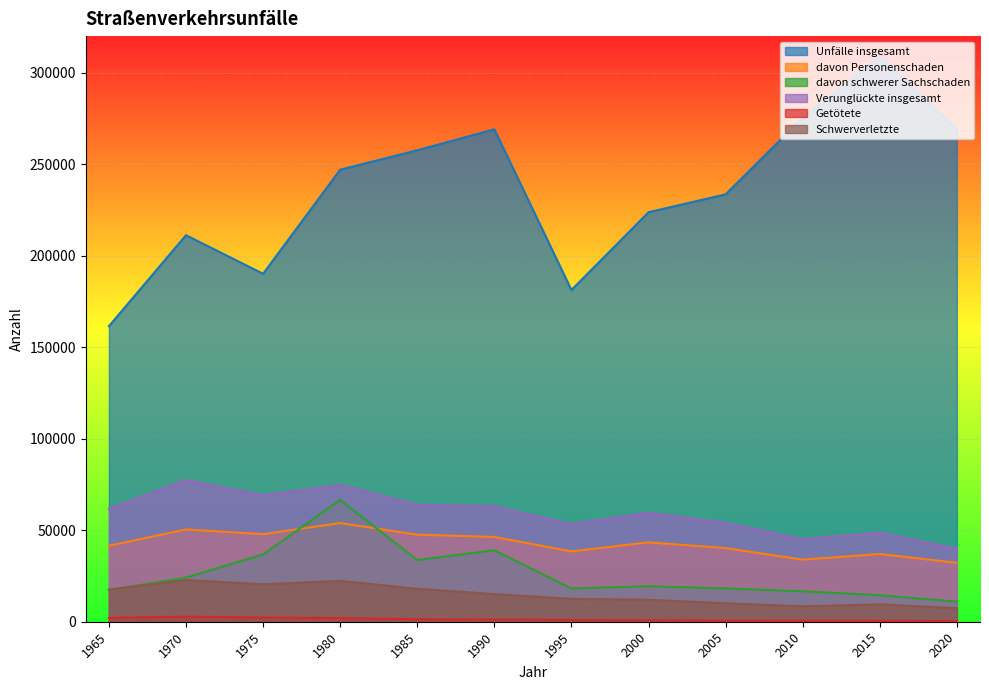

Does the chart display data point markers on the line(s)?

No